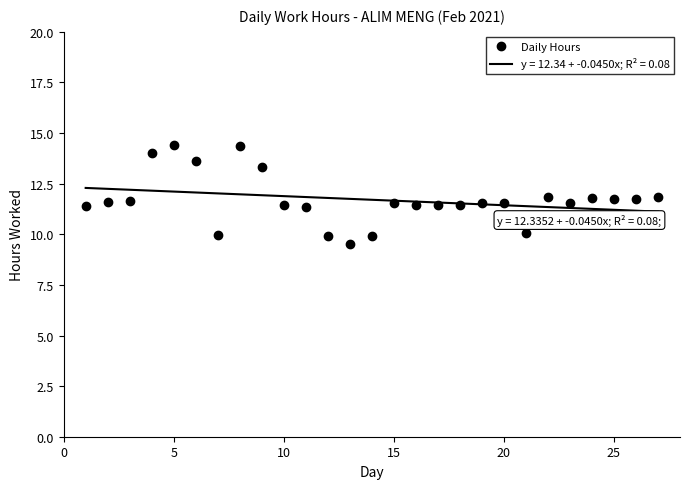

The Daily Hours series shows 11.6 at 15. True or false?

True